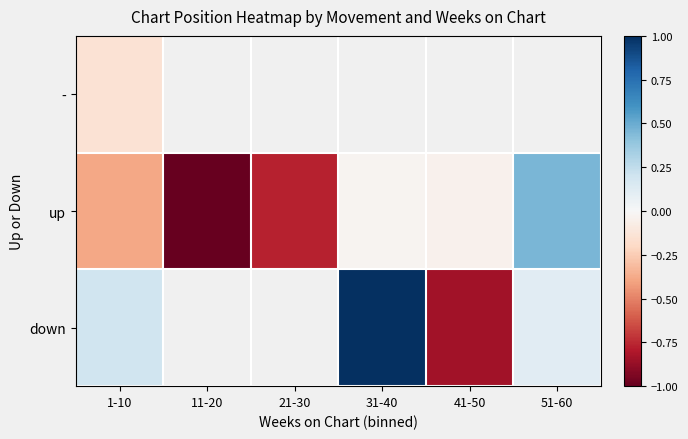

Which category has the lowest value in the - series?

1-10